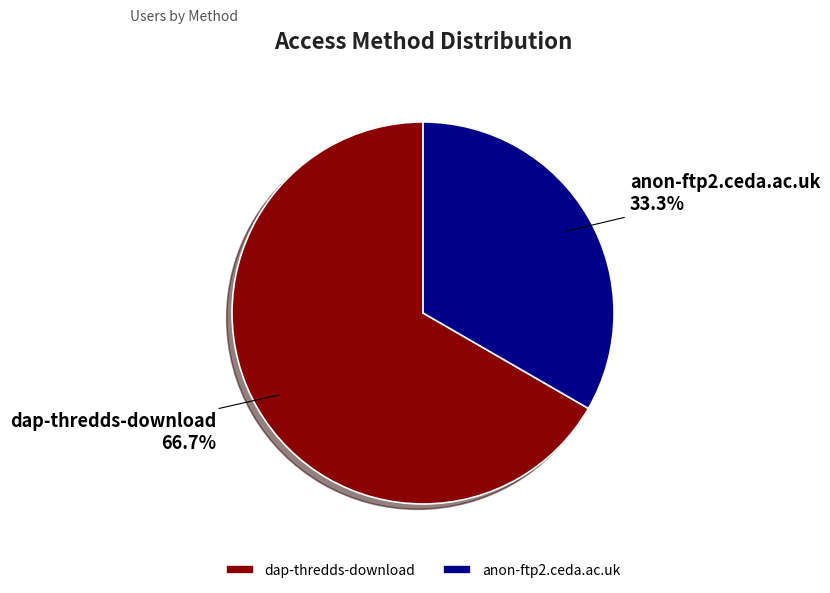

Combined, do anon-ftp2.ceda.ac.uk and dap-thredds-download account for over 50%?

Yes